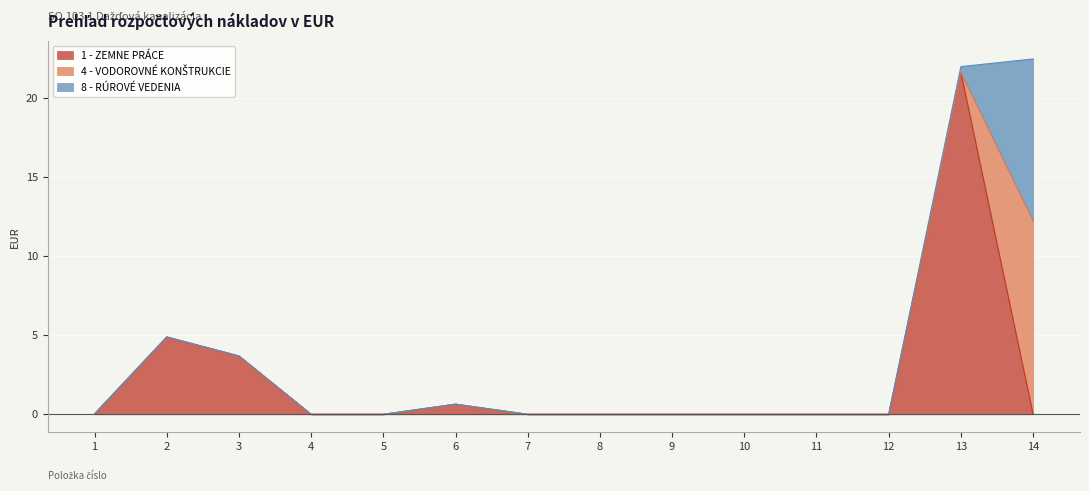

List the labels in order of 1 - ZEMNE PRÁCE value, smallest first.

4, 5, 7, 8, 9, 10, 11, 12, 14, 1, 6, 3, 2, 13